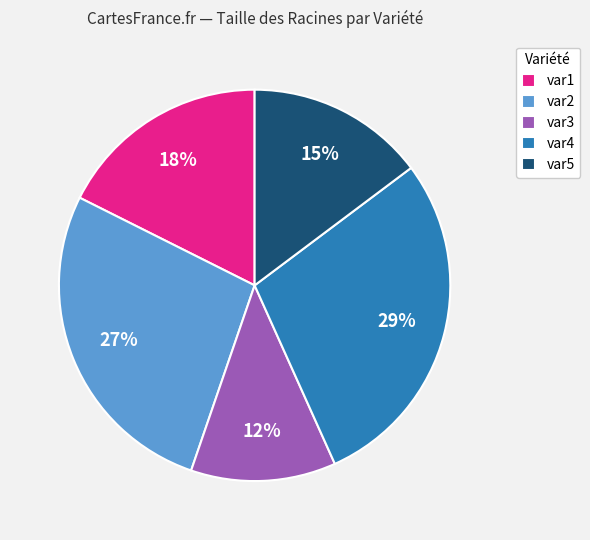

Which slice is the smallest?

var3